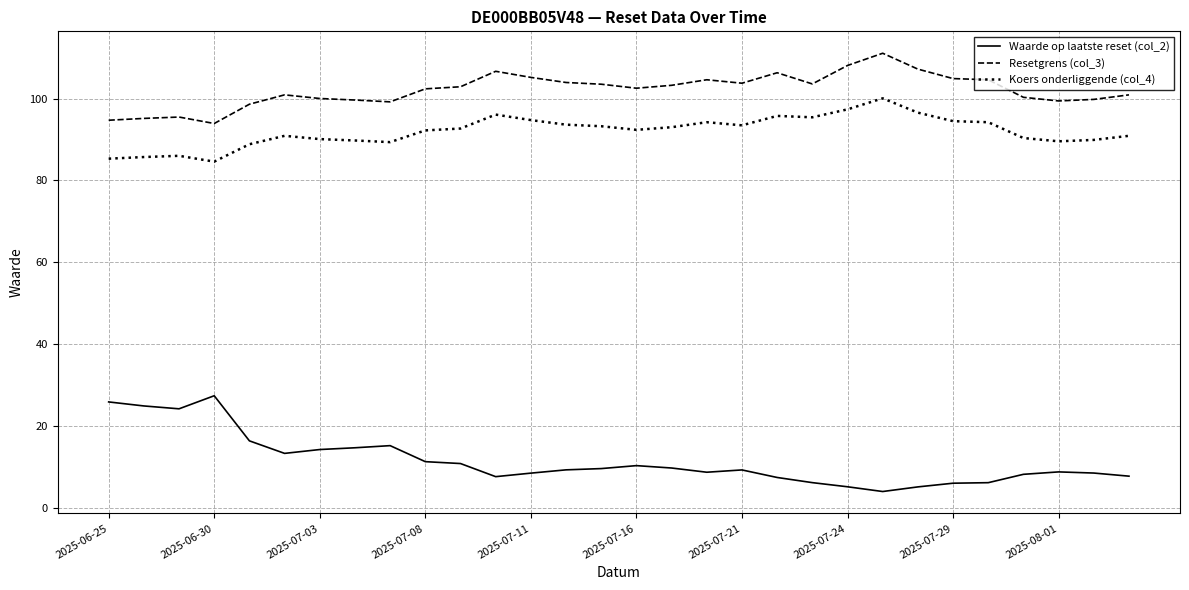

True or false: Koers onderliggende (col_4) and Resetgrens (col_3) cross at least once.

False